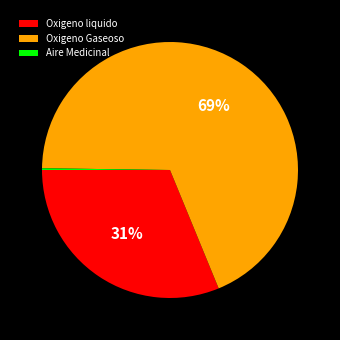

To the nearest percent, what is the average slice percentage?

33%